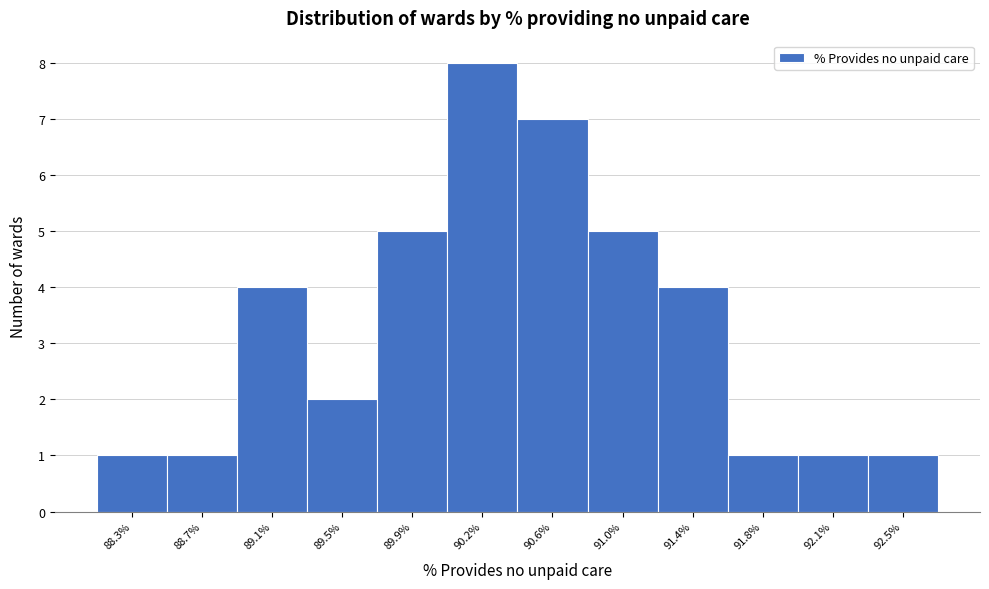

Reading left to right, list every bar in this chart as the range it spans on the x-axis followed by its height. Neither the bar edges nor the heights are printed on the chart, so give them approximately, as read against the axes.

88.15 to 88.50: 1
88.50 to 88.90: 1
88.90 to 89.30: 4
89.30 to 89.65: 2
89.65 to 90.05: 5
90.05 to 90.45: 8
90.45 to 90.80: 7
90.80 to 91.20: 5
91.20 to 91.55: 4
91.55 to 91.95: 1
91.95 to 92.35: 1
92.35 to 92.70: 1